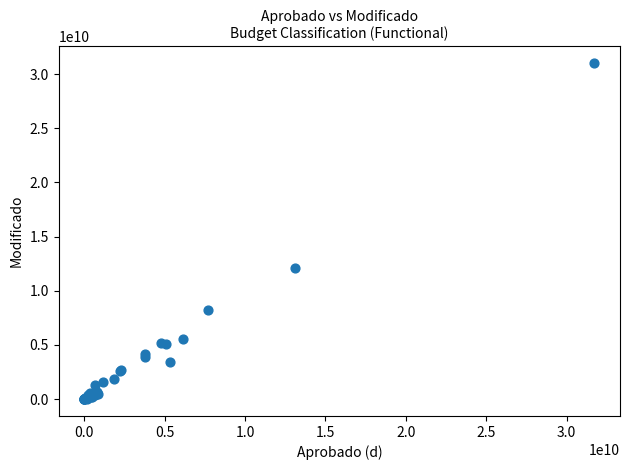

What Y value in the scatter plot is closest to 15497575921?

12066669462.3